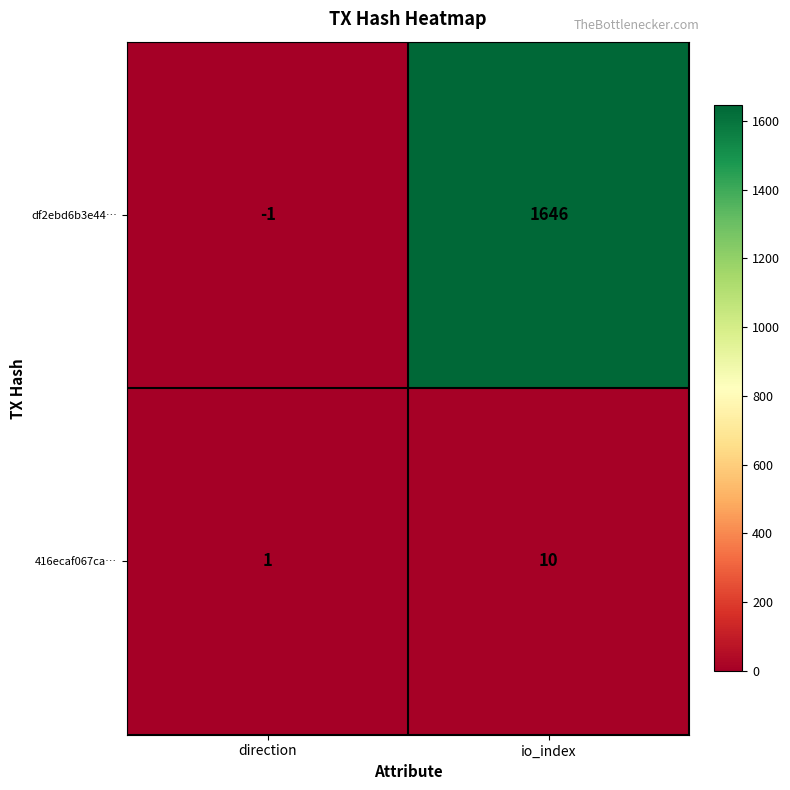

What is the maximum value for df2ebd6b3e44…?

1646